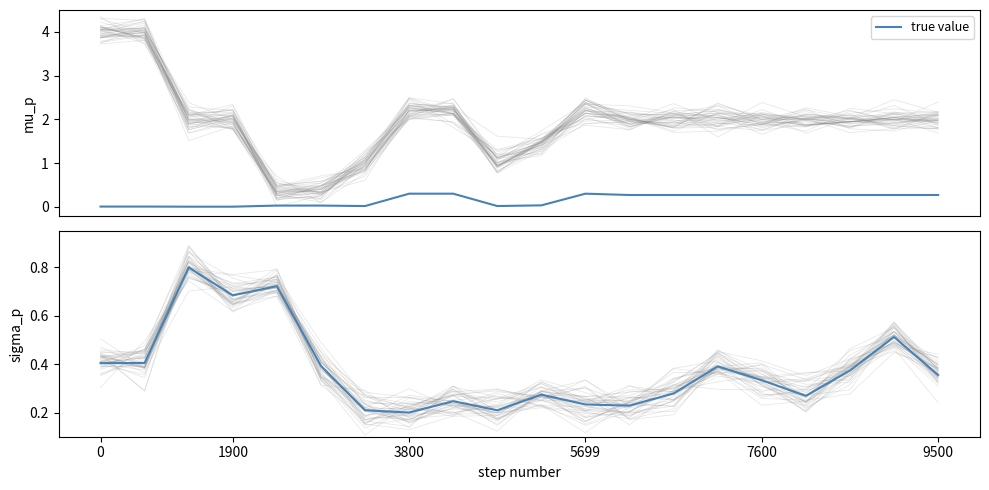

What is the difference between the maximum and minimum values?

0.6